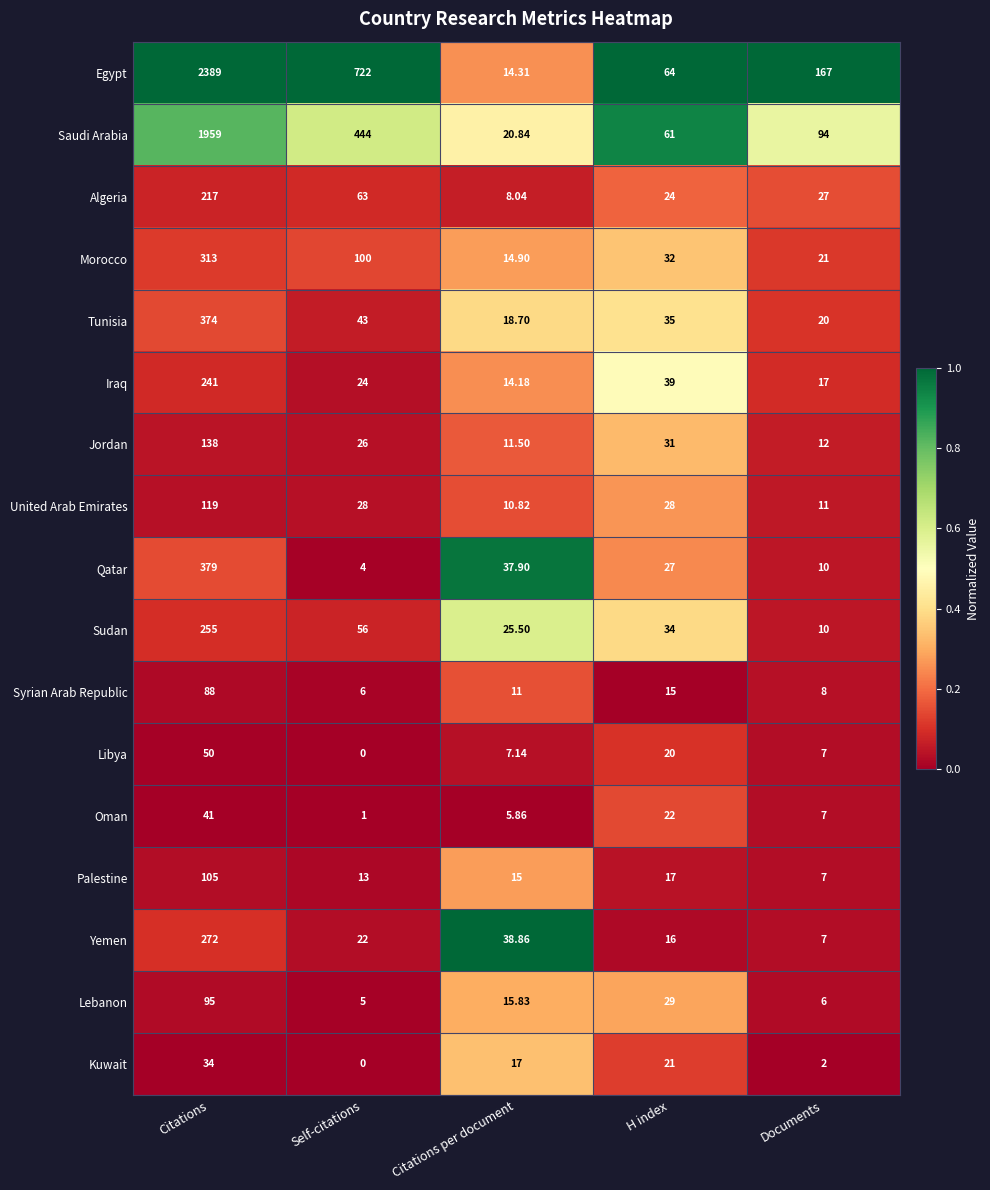

At which label is Qatar closest to 191?

Citations per document